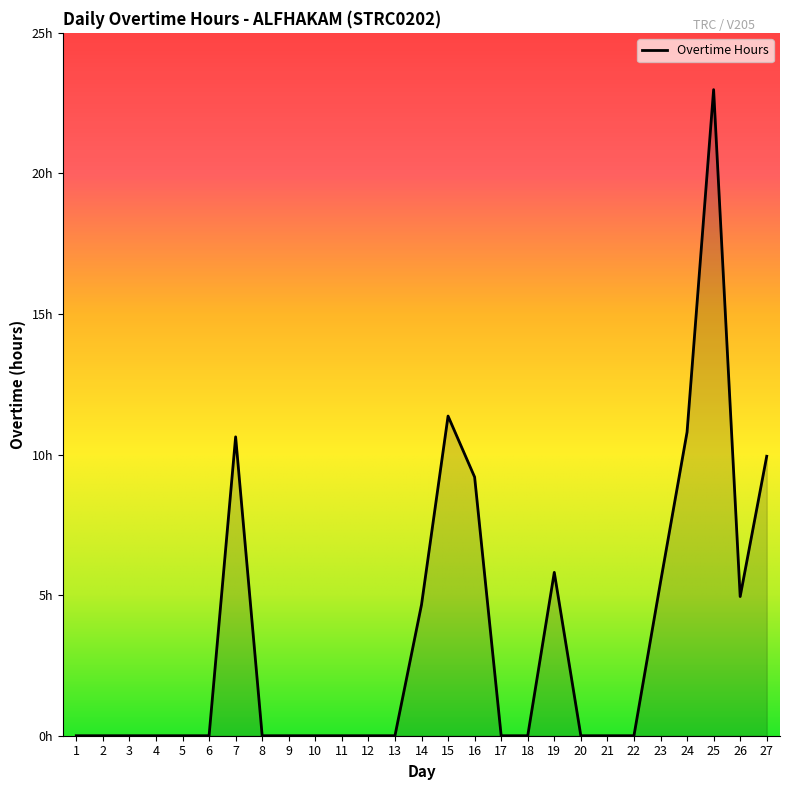

List the labels in order of value, smallest first.

1, 2, 3, 4, 5, 6, 8, 9, 10, 11, 12, 13, 17, 18, 20, 21, 22, 14, 26, 23, 19, 16, 27, 7, 24, 15, 25